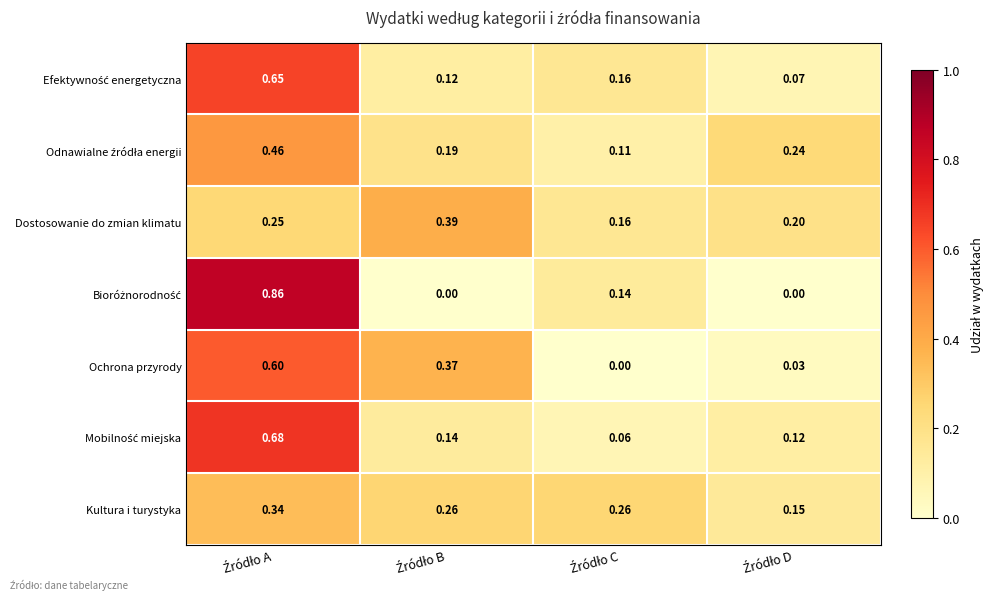

Which series has the largest total across all categories?

Kultura i turystyka